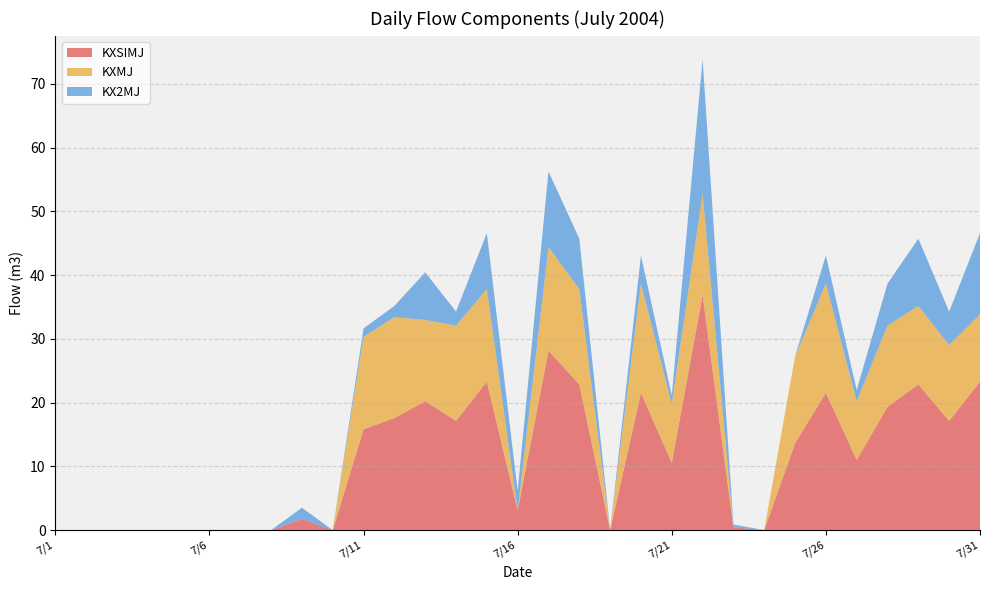

Reading left to right, extract all data points from this chart.

KXSIMJ: 0.0	0.0	0.0	0.0	0.0	0.0	0.0	0.0	1.8	0.0	15.8	17.6	20.2	17.1	23.3	3.1	28.1	22.9	0.0	21.5	10.5	36.9	0.4	0.0	13.6	21.5	11.0	19.3	22.9	17.1	23.3
KXMJ: 0.0	0.0	0.0	0.0	0.0	0.0	0.0	0.0	0.0	0.0	14.5	15.8	12.7	14.9	14.5	0.0	16.3	14.9	0.0	17.1	9.2	15.8	0.0	0.0	13.6	17.1	9.2	12.7	12.3	11.9	10.5
KX2MJ: 0.0	0.0	0.0	0.0	0.0	0.0	0.0	0.0	1.8	0.0	1.3	1.8	7.5	2.2	8.8	3.1	11.9	7.9	0.0	4.4	1.3	21.1	0.4	0.0	0.0	4.4	1.8	6.6	10.5	5.3	12.7